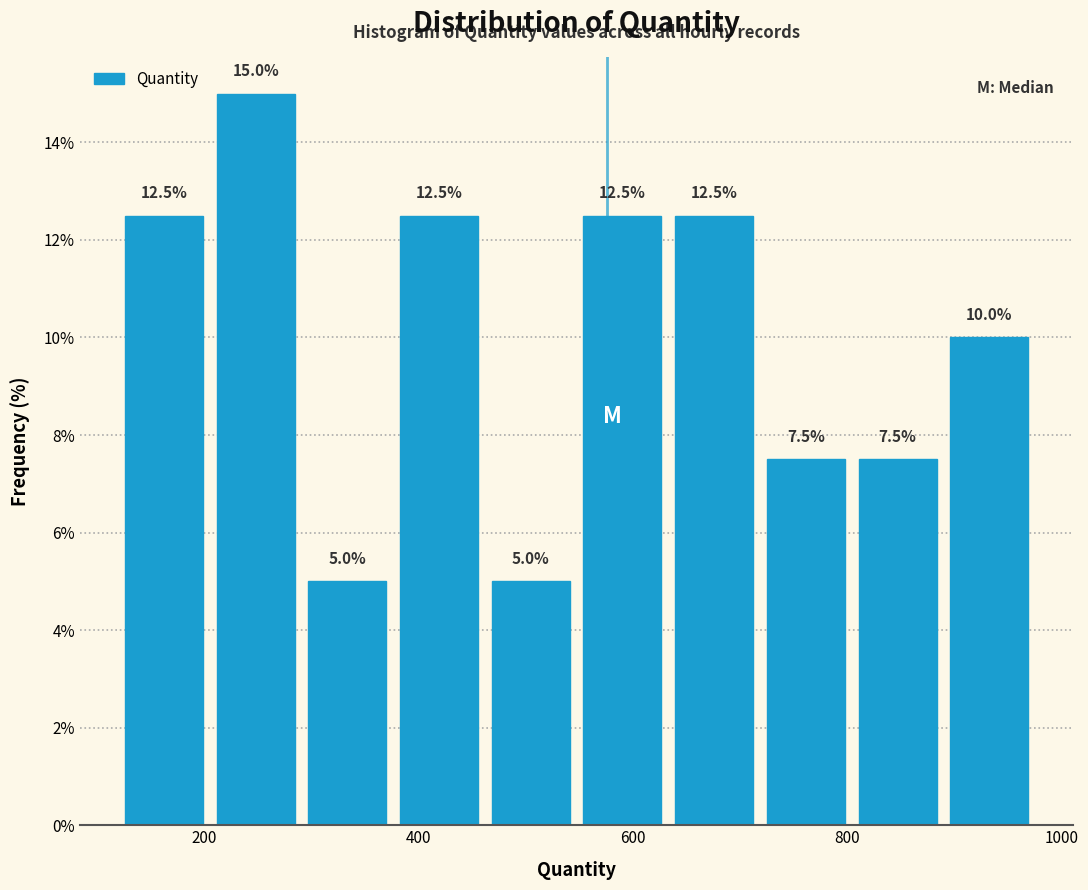

Reading left to right, transcribe this chart: for each bar, give the range it covers on the x-axis and its height. The bar edges are not printed on the chart, so give them approximately, as read against the axis.

120 to 220: 12.5
220 to 300: 15.0
300 to 380: 5.0
380 to 460: 12.5
460 to 560: 5.0
560 to 640: 12.5
640 to 720: 12.5
720 to 820: 7.5
820 to 900: 7.5
900 to 980: 10.0